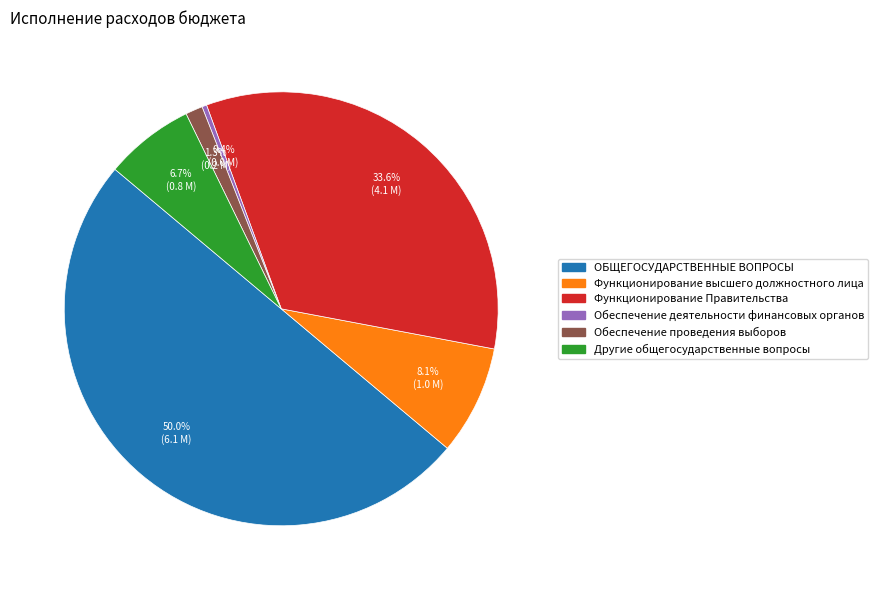

What percentage is the Функционирование Правительства slice, to the nearest percent?

34%